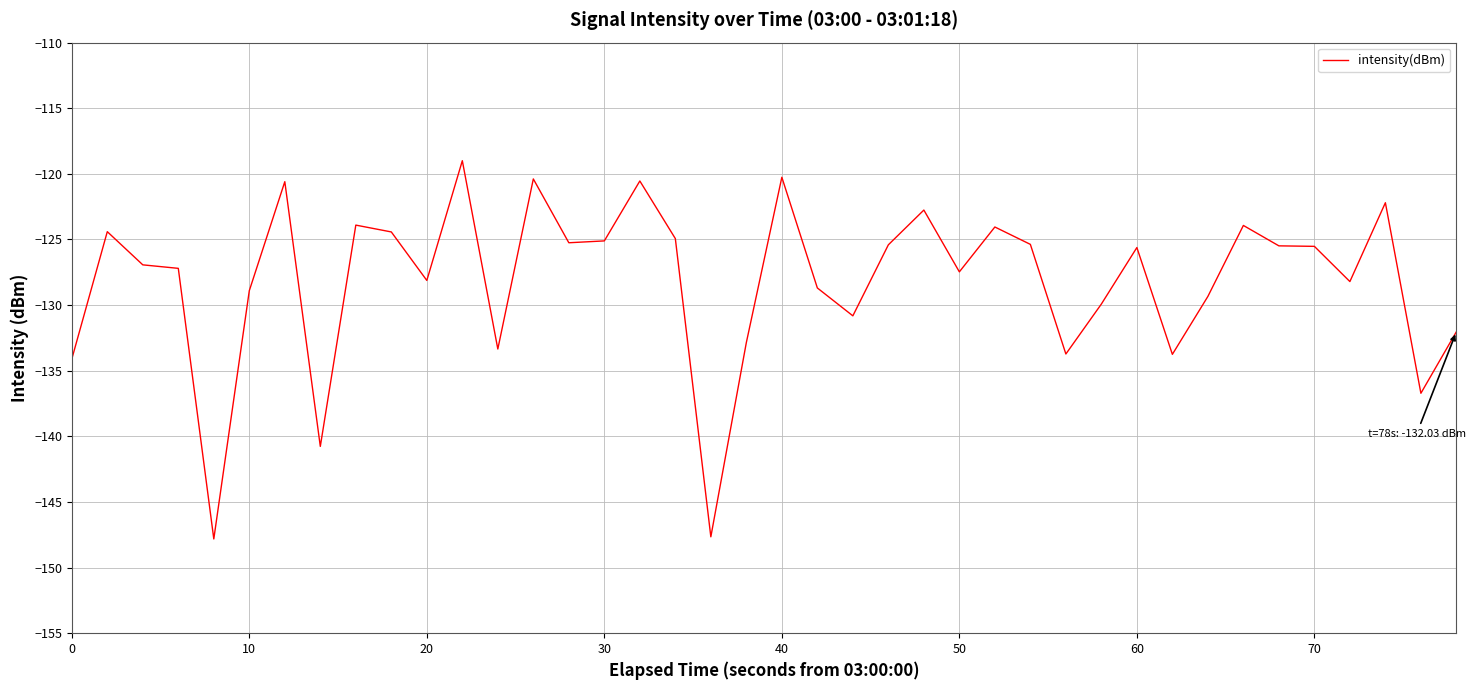

What is the sum of all values?

-5127.5